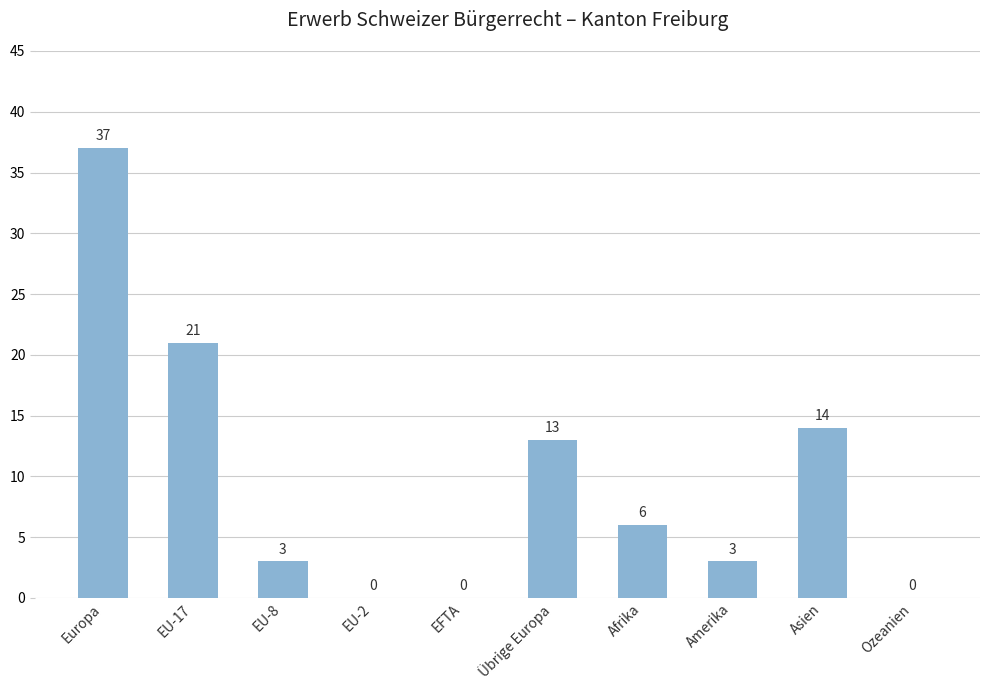

The chart shows a value of 13 at Übrige Europa. True or false?

True